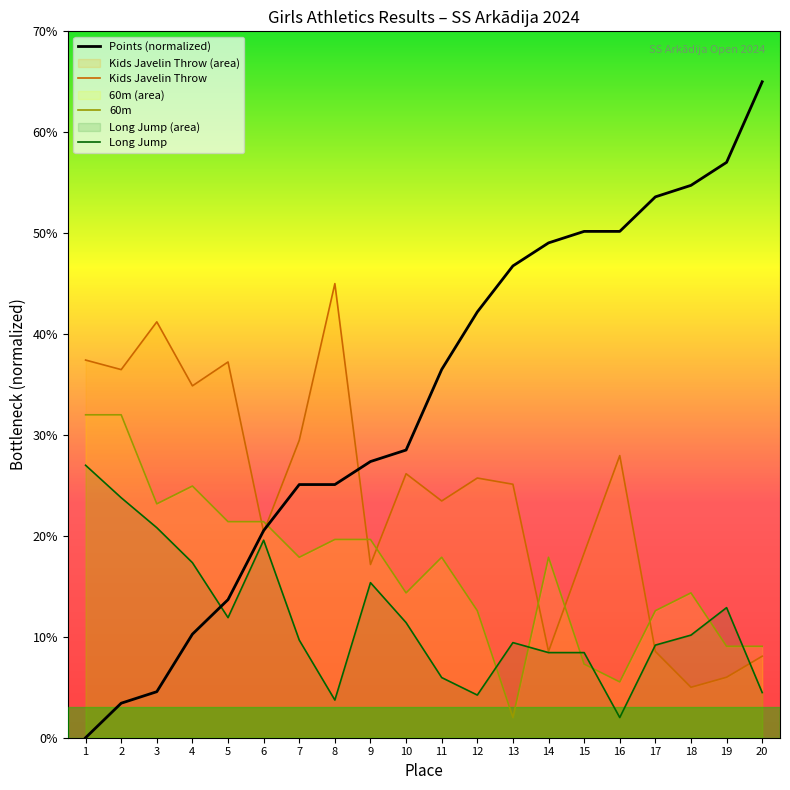

What is the value of the Kids Javelin Throw point at the 9th from the left?

17.2